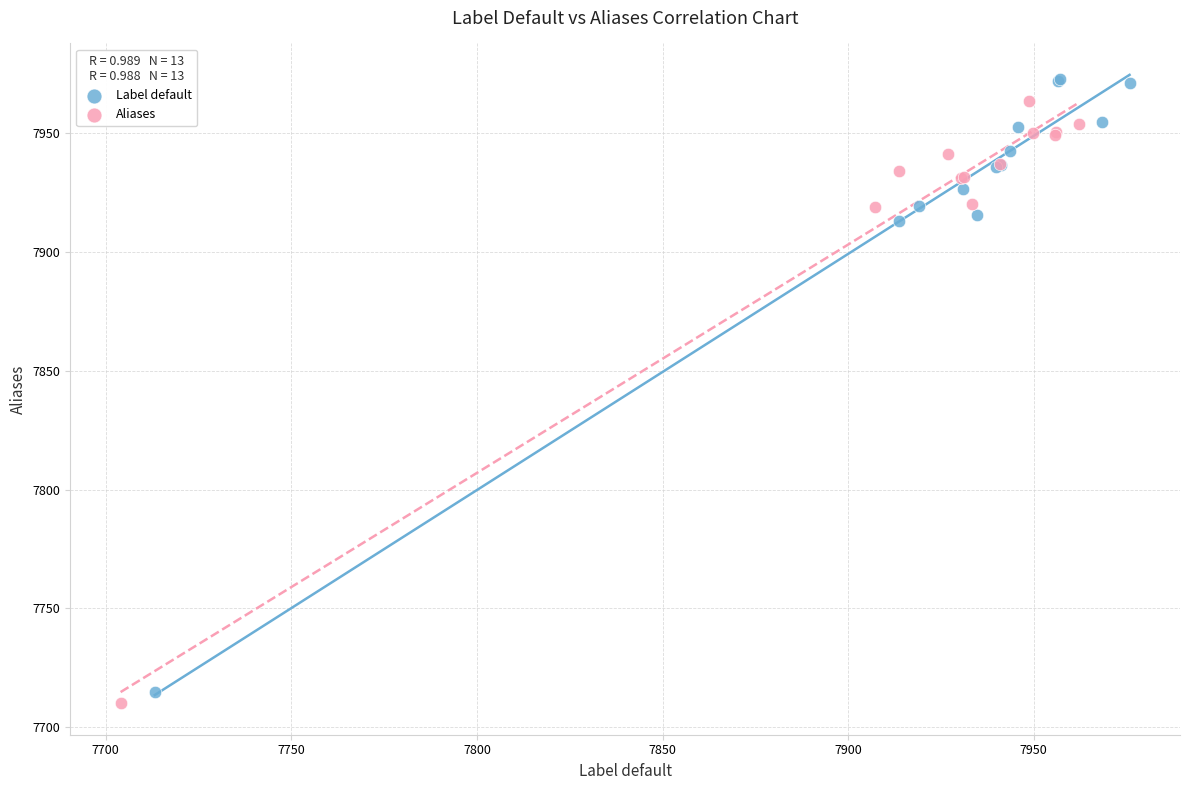

What are all the series names shown in the legend?

Label default, Aliases